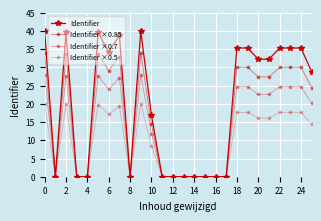

Does the chart have visible grid lines?

Yes